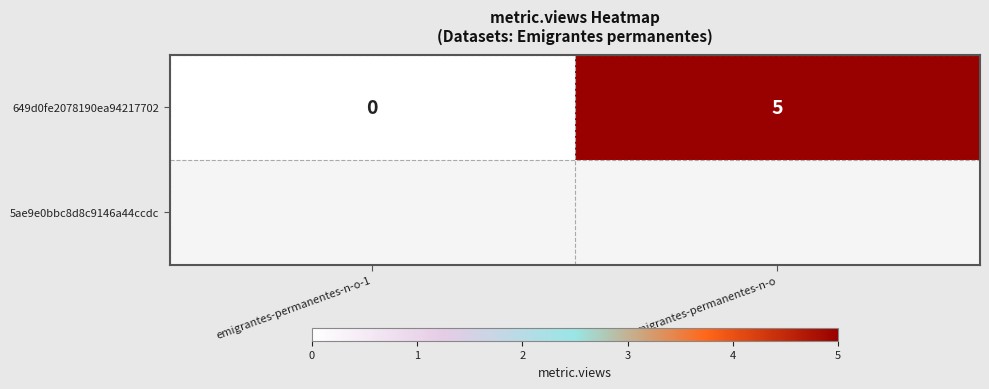

What is the difference between the values at emigrantes-permanentes-n-o-1 and emigrantes-permanentes-n-o?

5